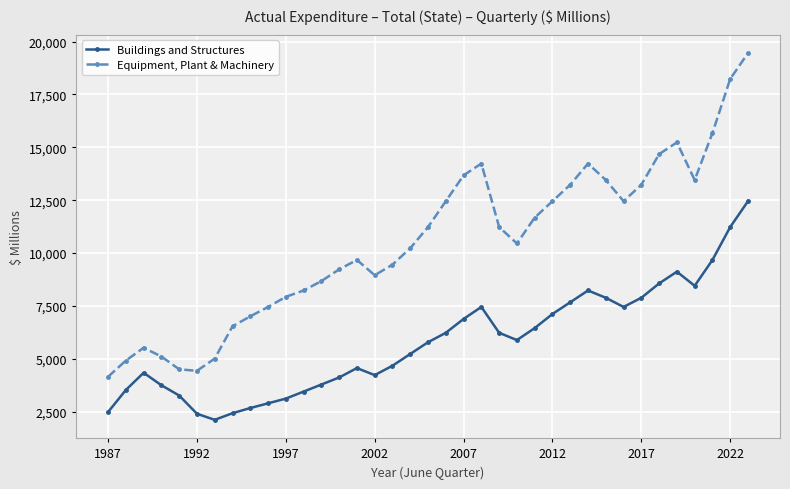

Rank the series by their average value, from lowest to highest.

Buildings and Structures, Equipment, Plant & Machinery